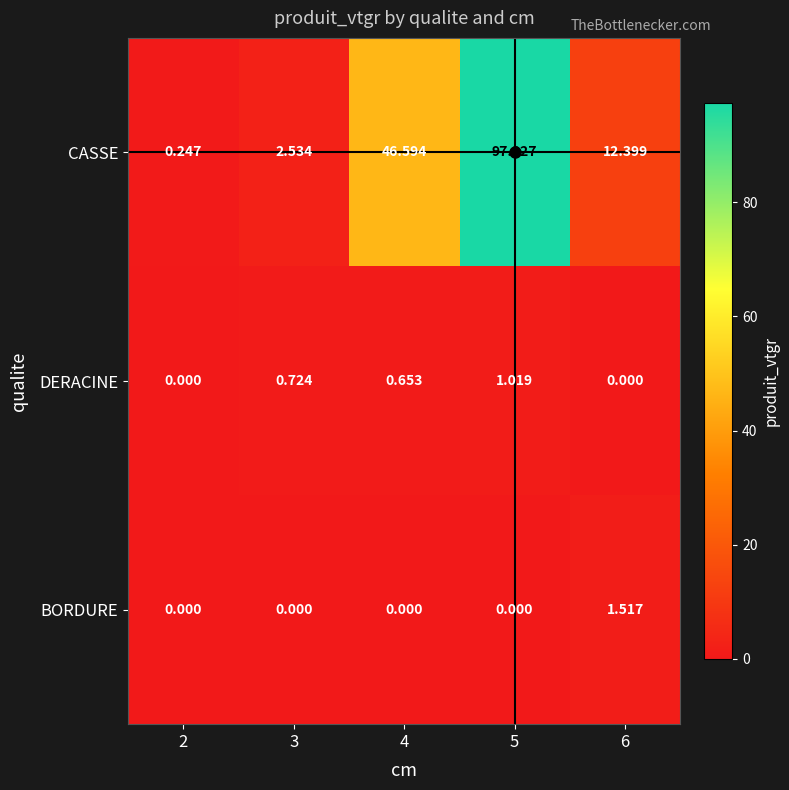

Rank the series at 3 from highest to lowest value.

CASSE, DERACINE, BORDURE